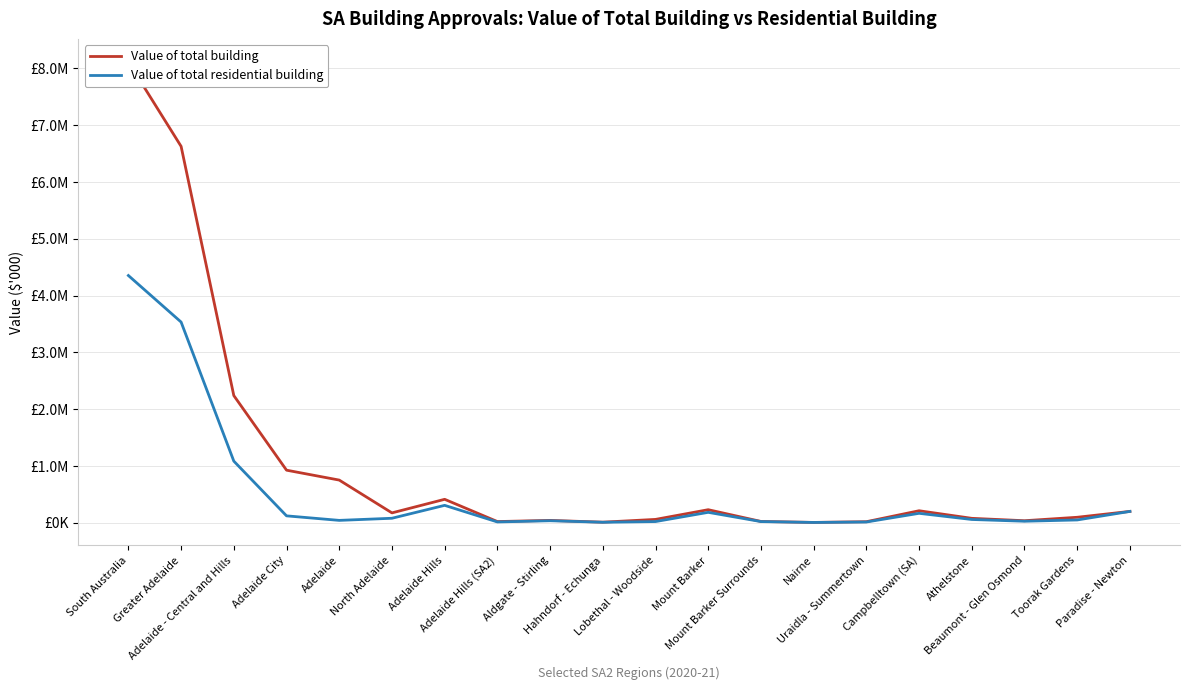

In Value of total building, how many points are higher than both neighbors (excluding endpoints)?

4